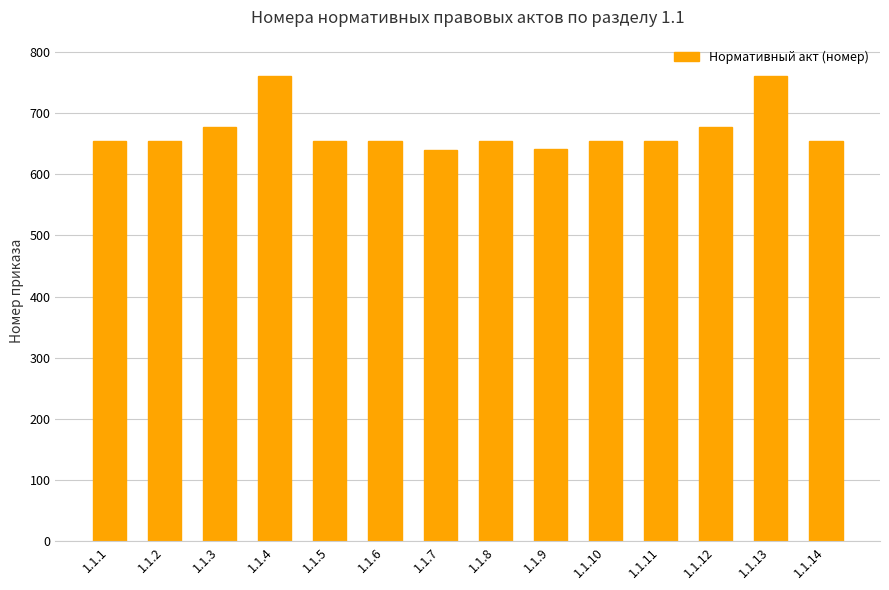

Approximately how many times larger is the value at 1.1.11 compared to 1.1.1?

1.0